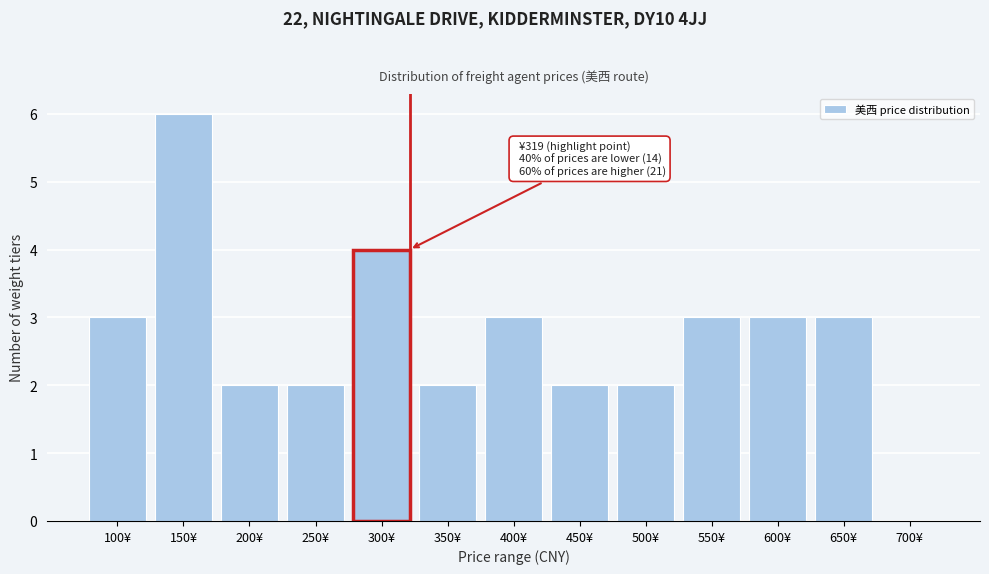

Reading right to left, what are all the values shown in this chart?

700¥=0	650¥=3	600¥=3	550¥=3	500¥=2	450¥=2	400¥=3	350¥=2	300¥=4	250¥=2	200¥=2	150¥=6	100¥=3